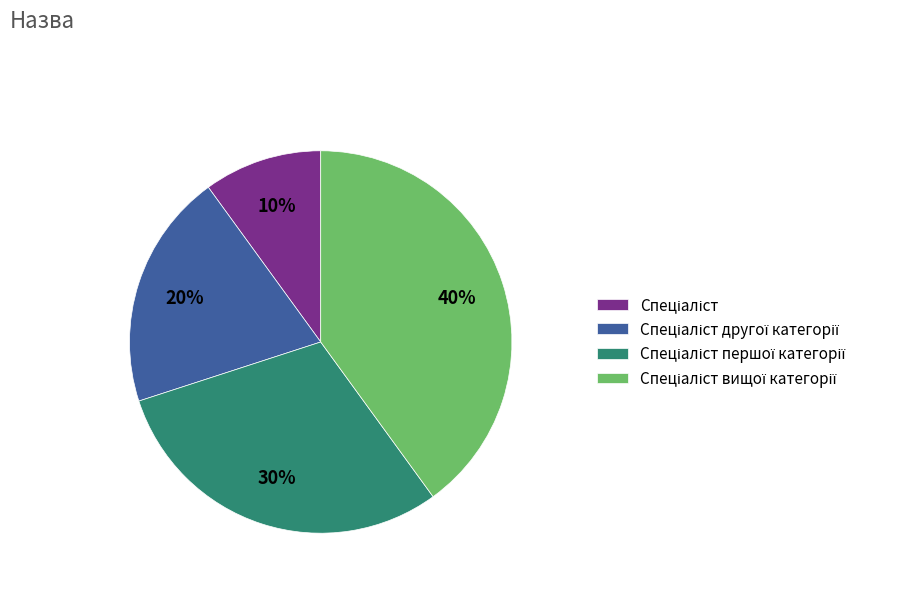

How many slices are in this pie chart?

4